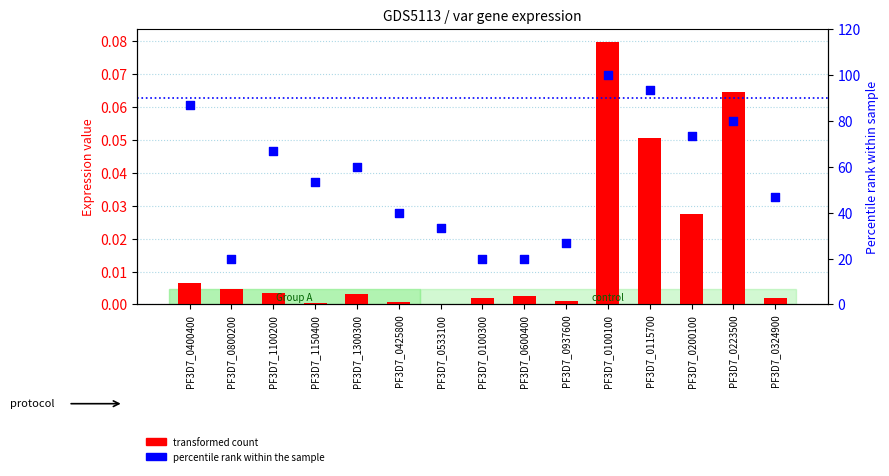

At which category is the sum across all series the highest?

PF3D7_0100100